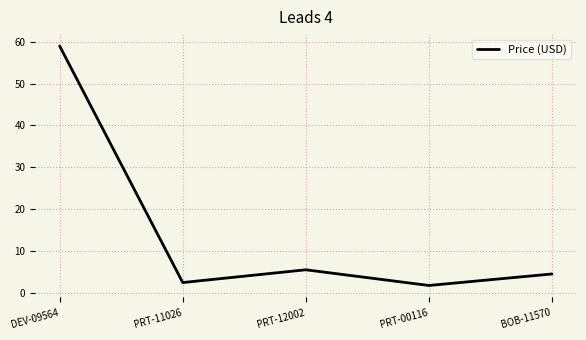

What is the ratio of the value at PRT-12002 to the value at DEV-09564?

0.1